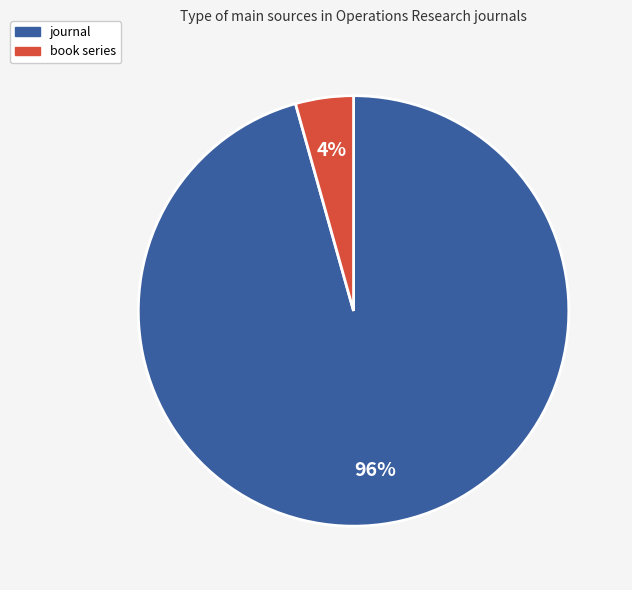

Rank the categories by value from highest to lowest.

journal, book series